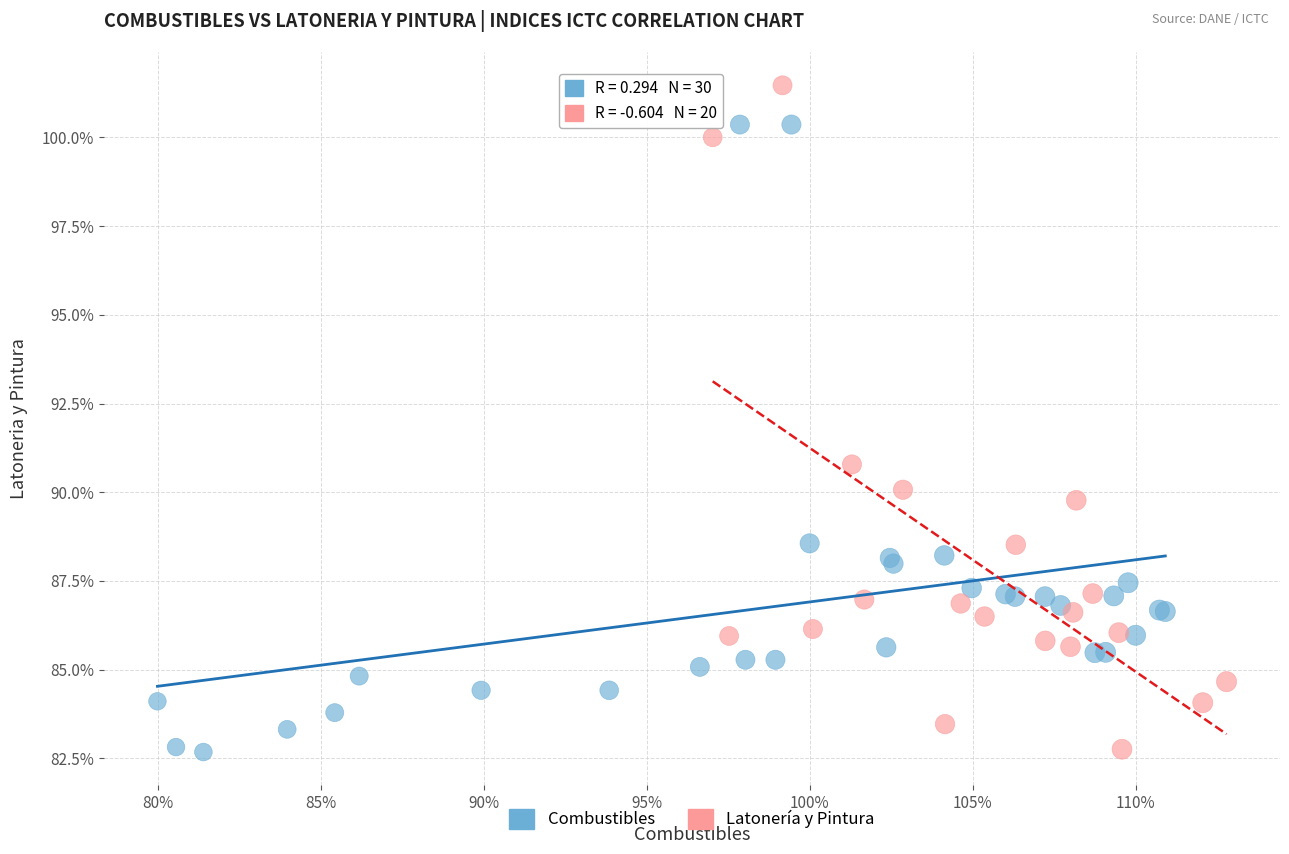

Which series reaches the maximum Y coordinate?

Latonería y Pintura